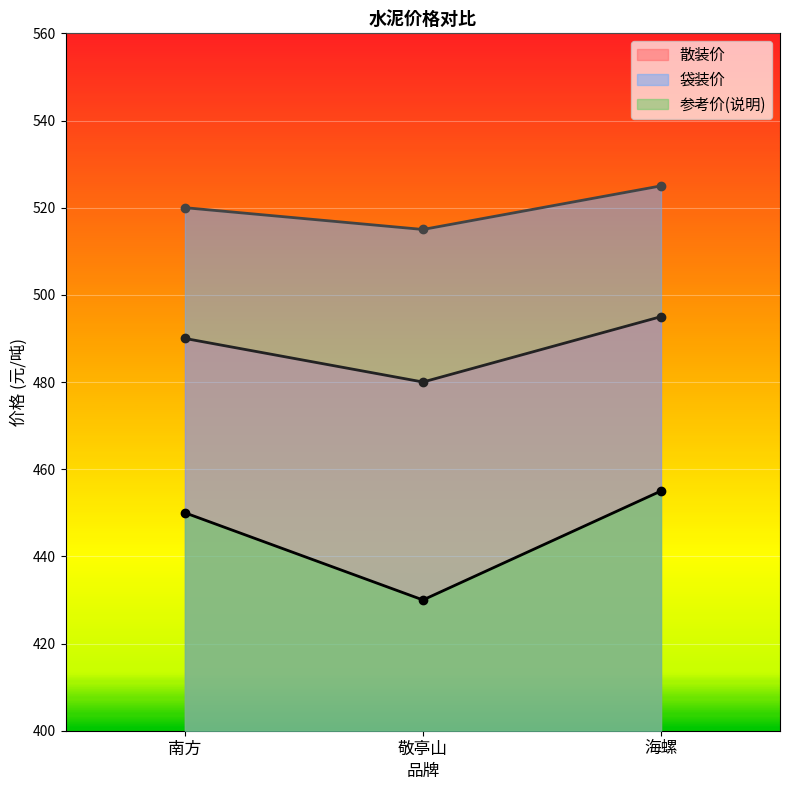

Reading right to left, transcribe all the data shown in this chart.

散装价: 495	480	490
袋装价: 525	515	520
参考价(说明): 455	430	450